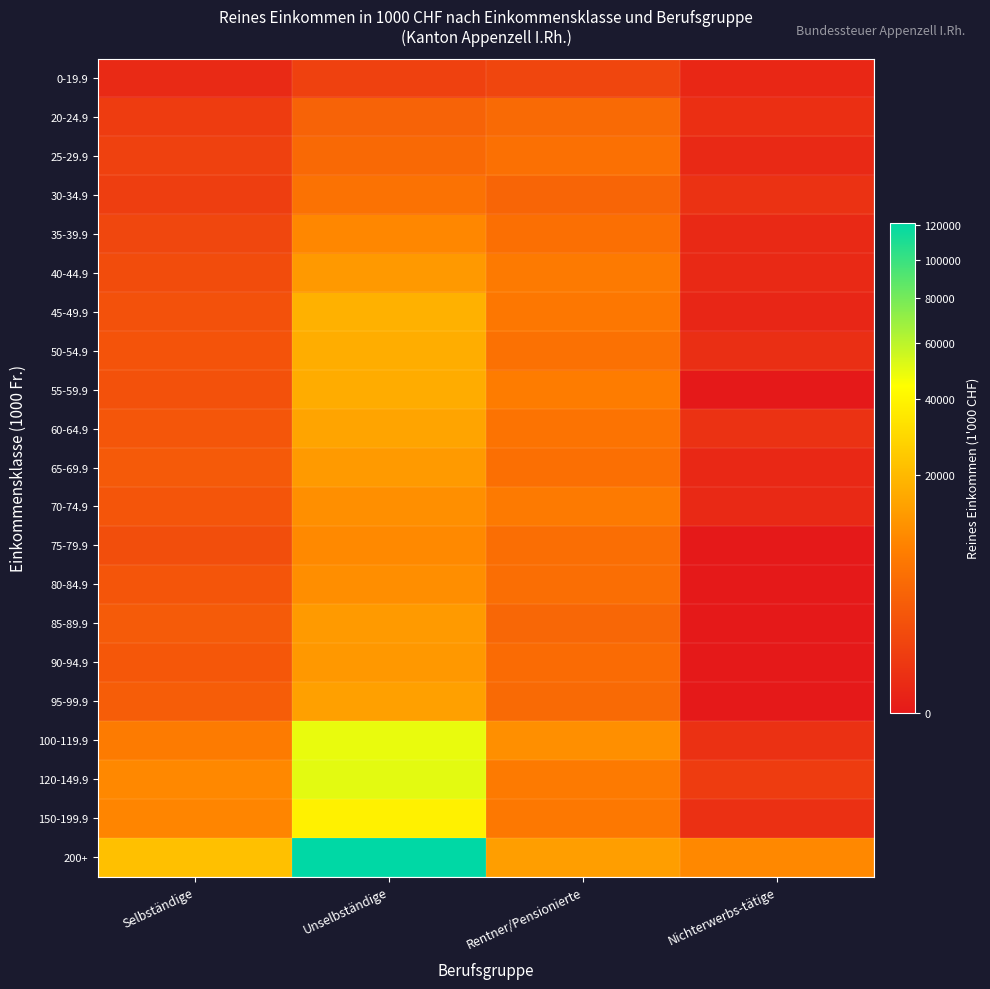

Rank the series by their maximum value, from highest to lowest.

200+, 120-149.9, 100-119.9, 150-199.9, 45-49.9, 50-54.9, 55-59.9, 60-64.9, 95-99.9, 65-69.9, 85-89.9, 40-44.9, 90-94.9, 70-74.9, 80-84.9, 75-79.9, 35-39.9, 30-34.9, 25-29.9, 20-24.9, 0-19.9